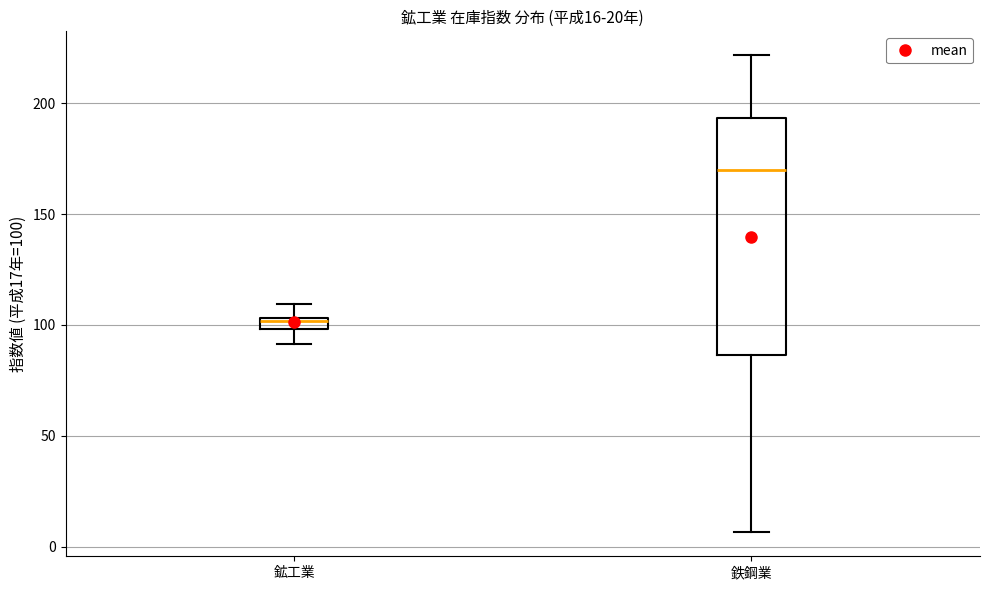

Which box's median line is the highest?

鉄鋼業